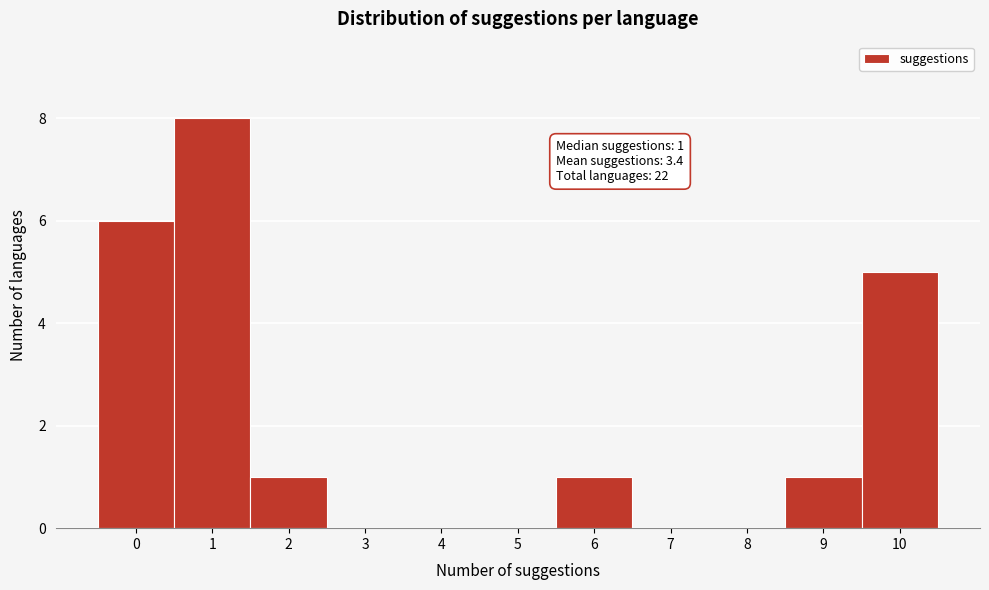

Reading right to left, extract all data points from this chart.

10=5	9=1	8=0	7=0	6=1	5=0	4=0	3=0	2=1	1=8	0=6